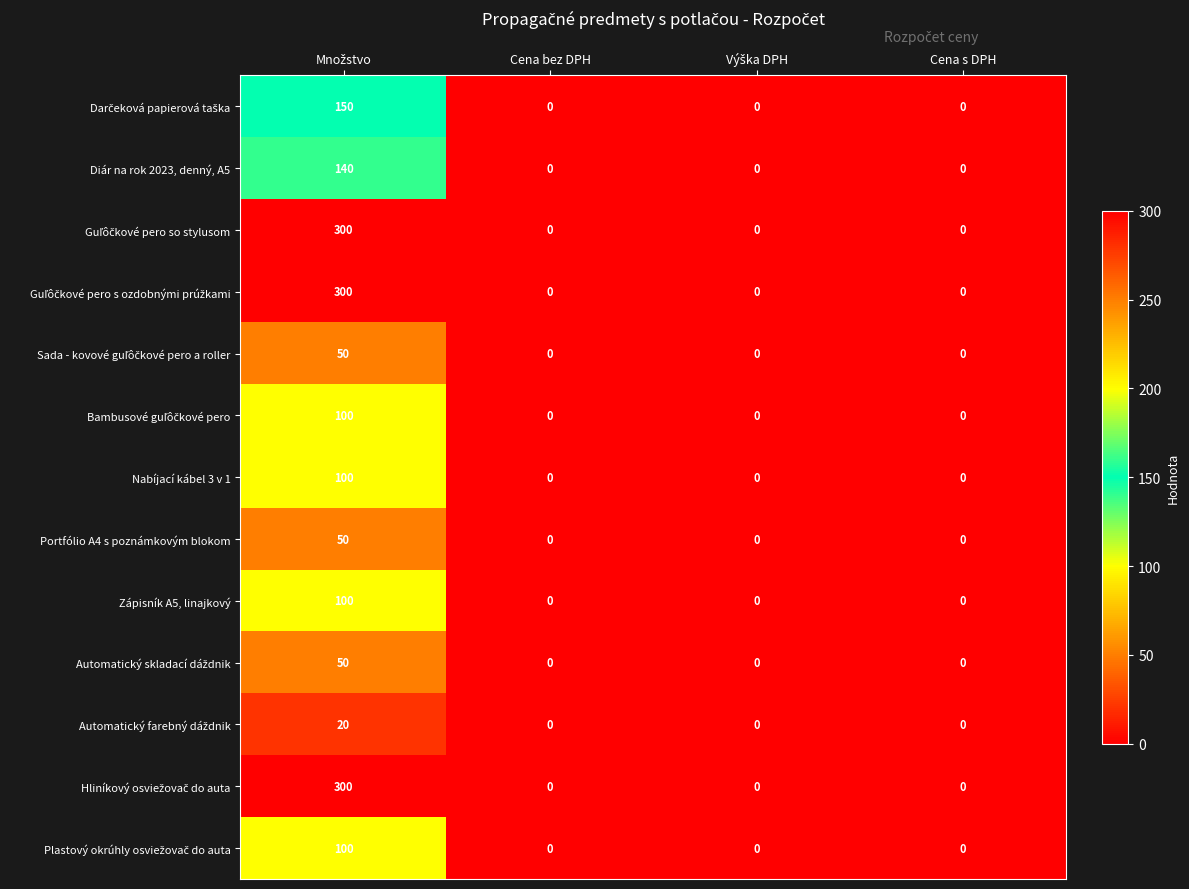

What is the maximum value shown in the chart?

300